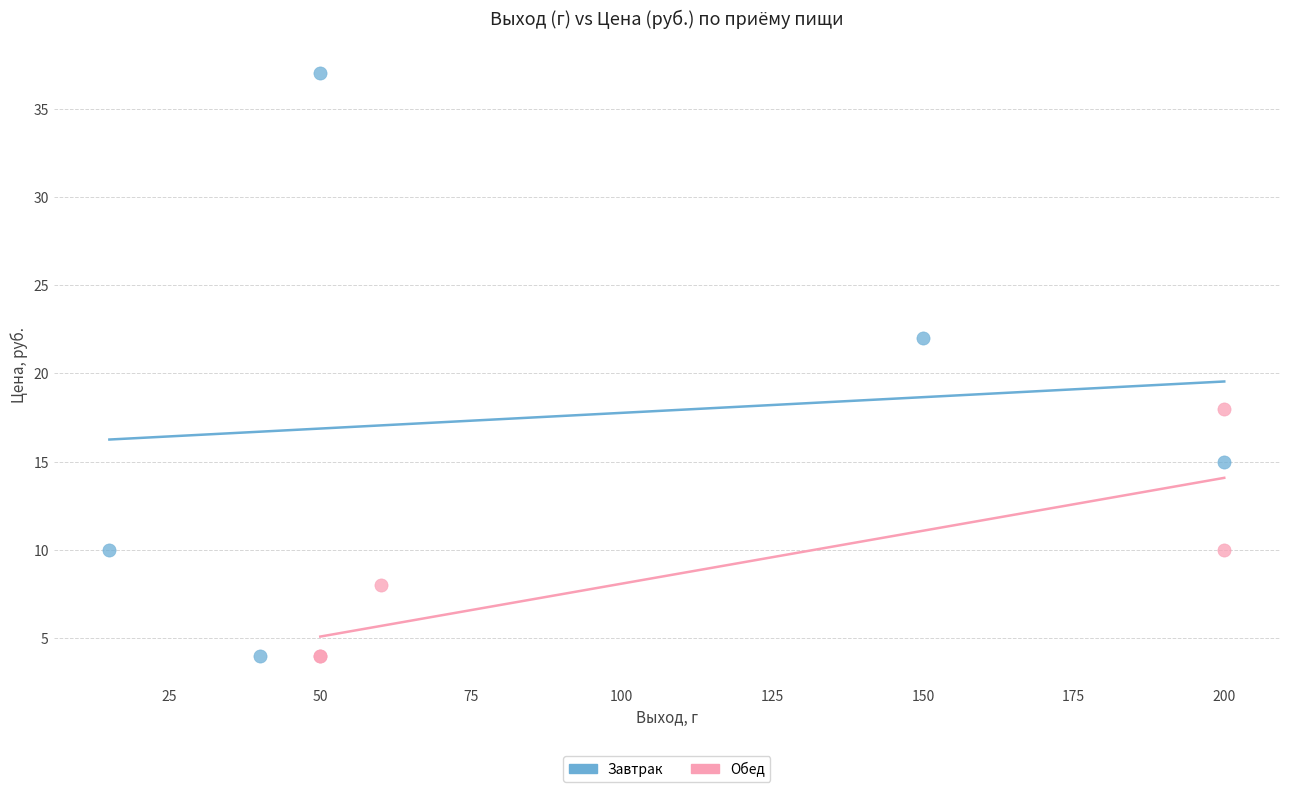

Which series has the widest spread of Y values?

Завтрак